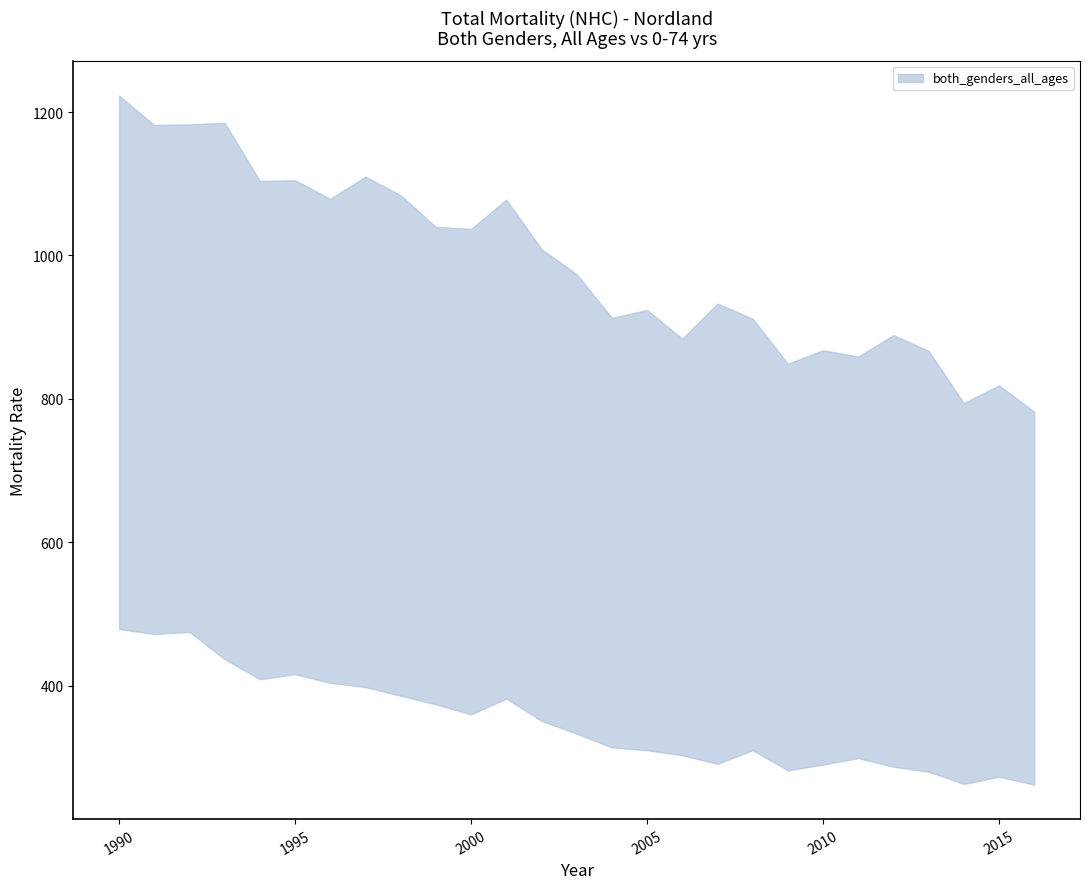

The value of both_genders_all_ages_upper at 2004 is 1533. True or false?

False